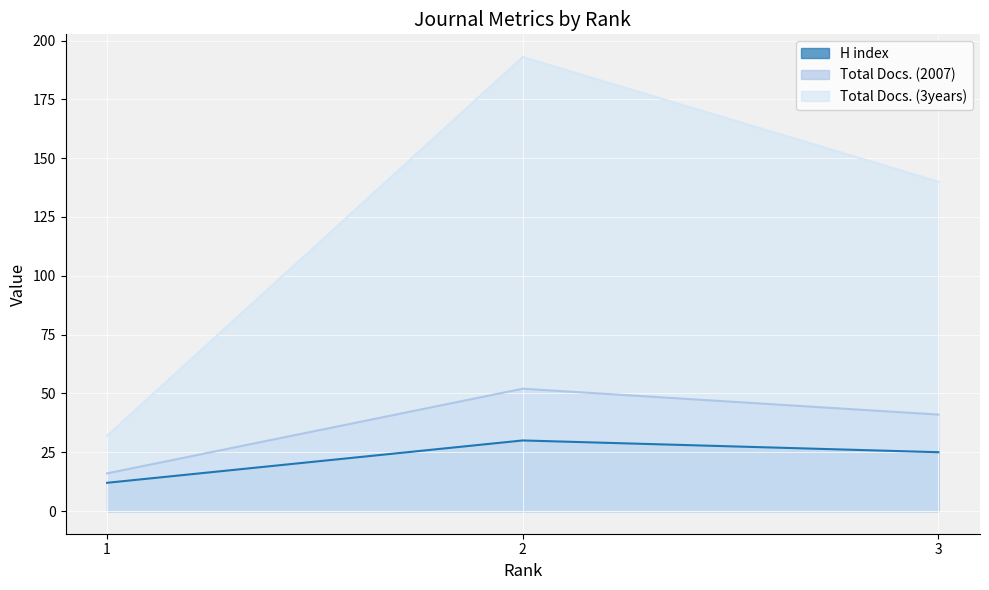

Which series has the largest total across all categories?

Total Docs. (3years)